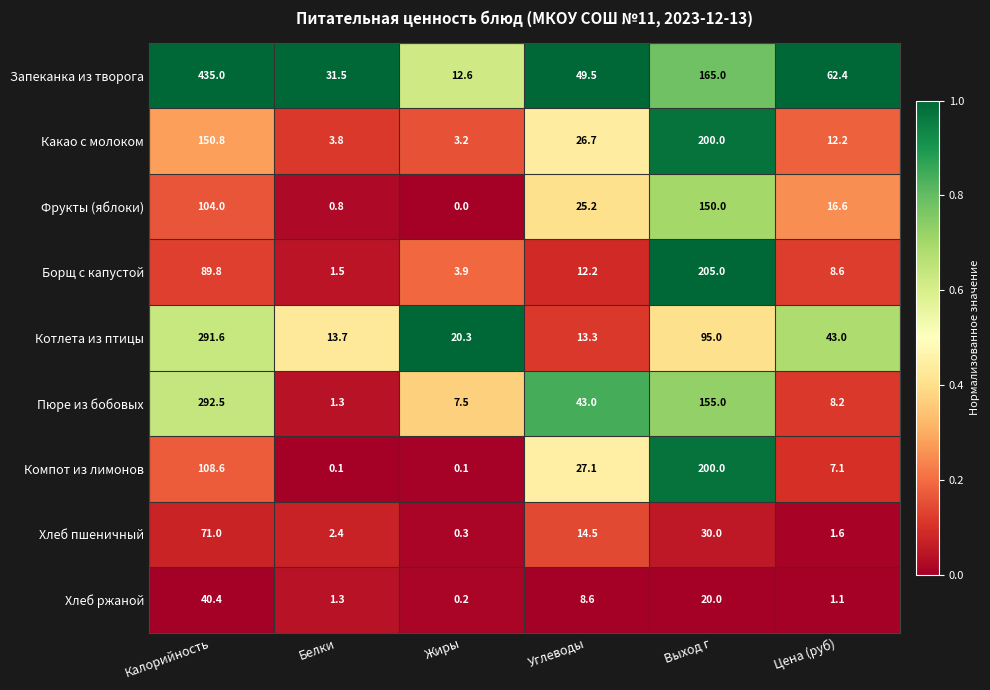

Which category has the lowest value across all series?

Жиры